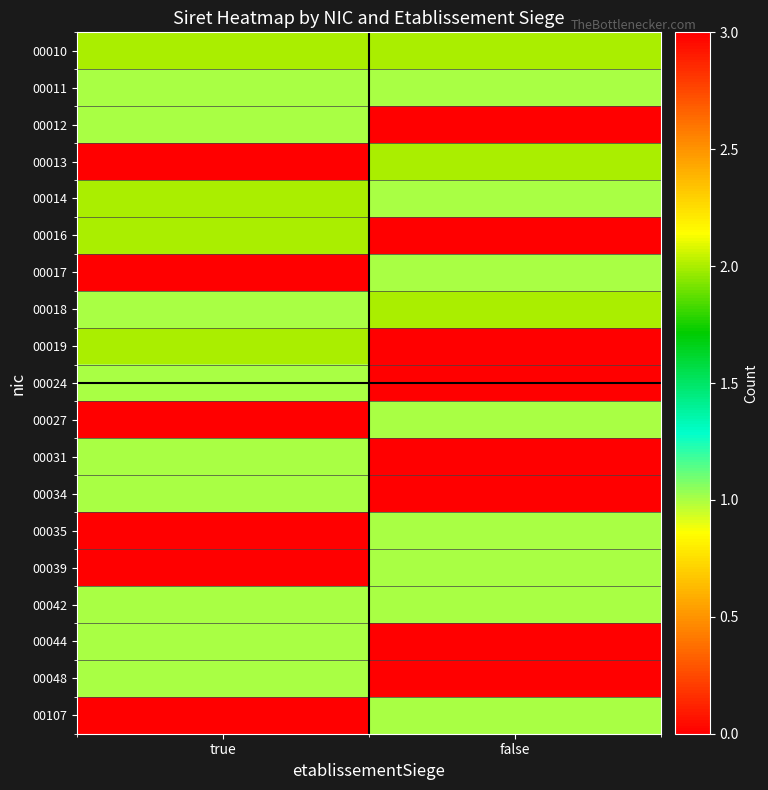

Which category has the highest value across all series?

true